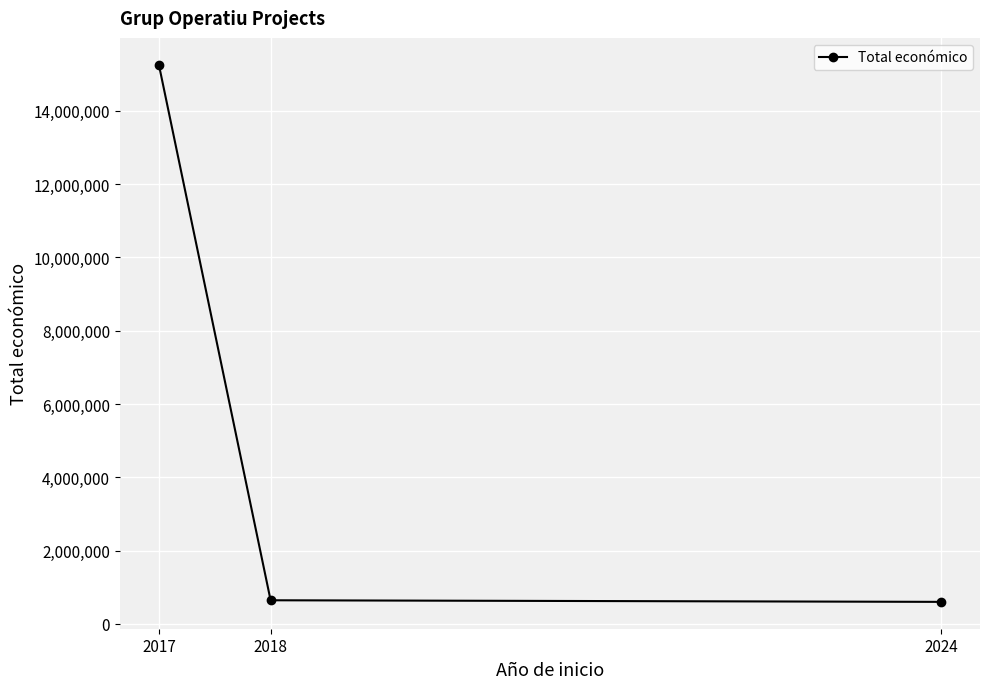

Which category has the highest value across all series?

2017